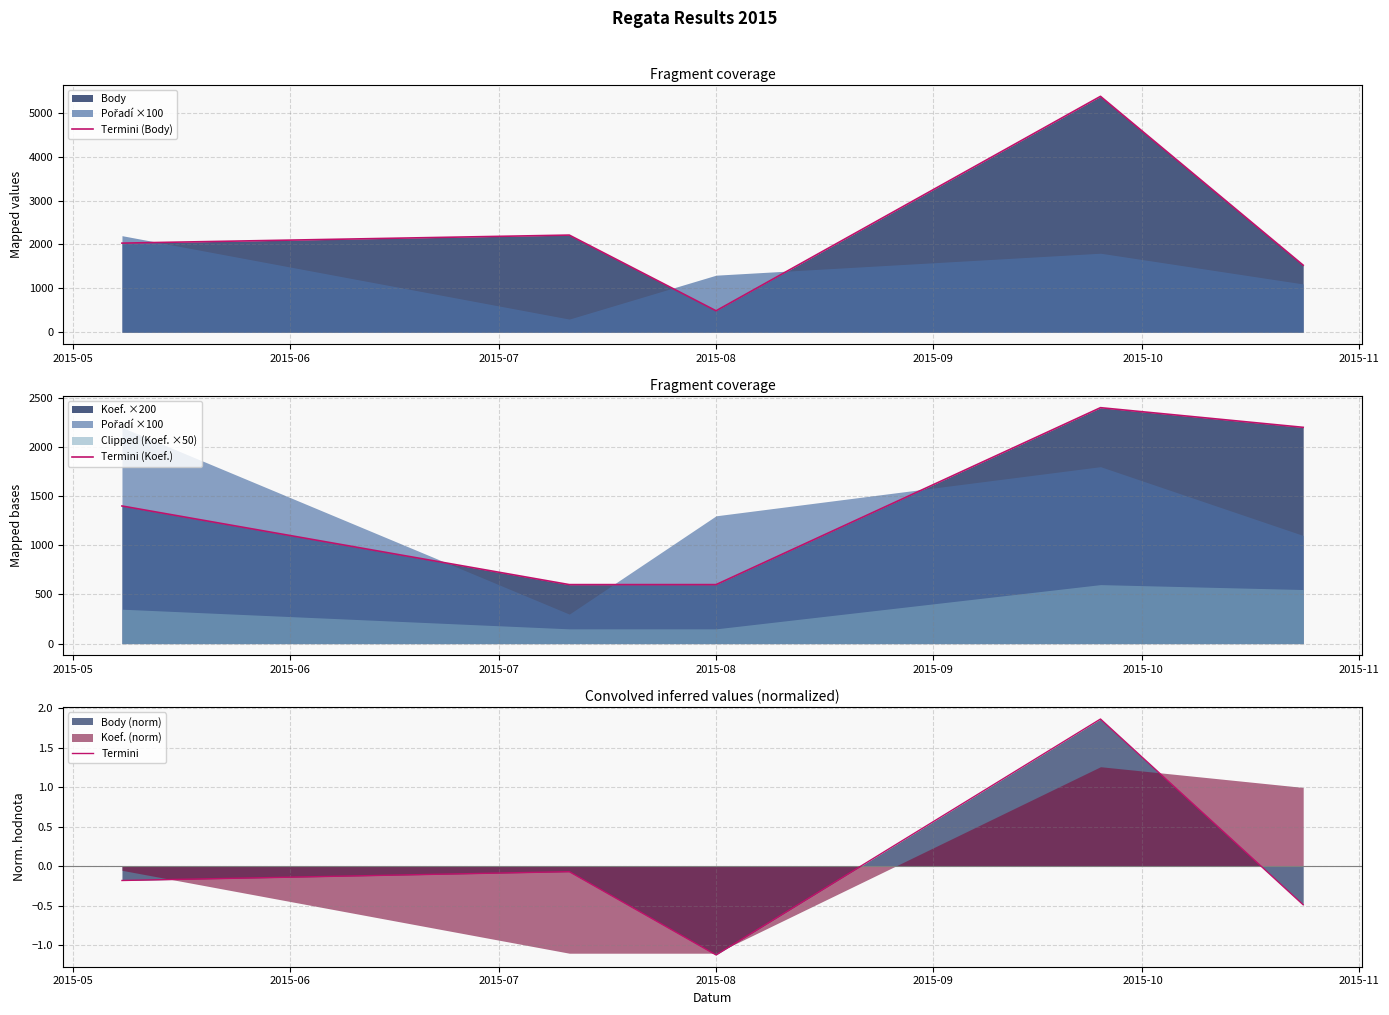

What is the minimum value for Termini?

-1.1